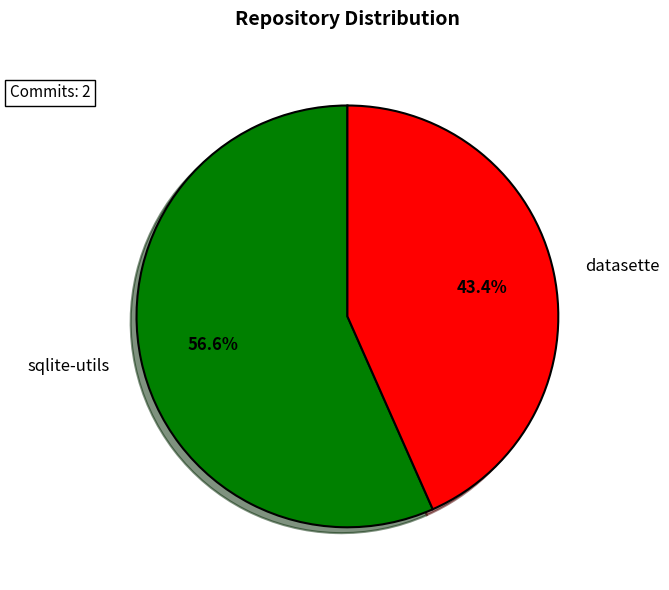

Count the number of slices in the pie.

2